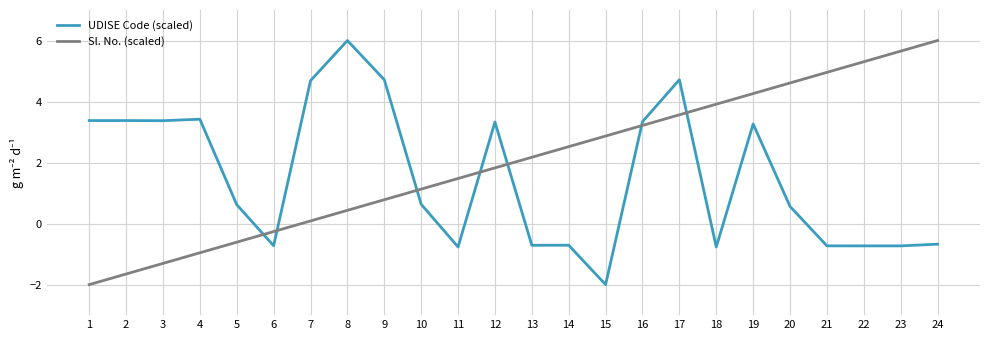

Is the value of UDISE Code (scaled) at 24 greater than the value of Sl. No. (scaled) at 16?

No